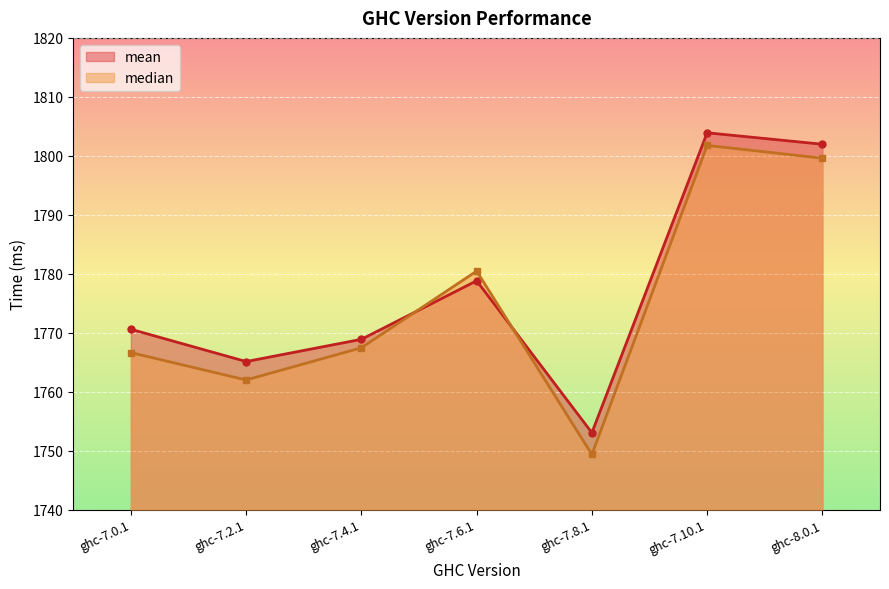

At which category does mean reach its first local peak?

ghc-7.6.1